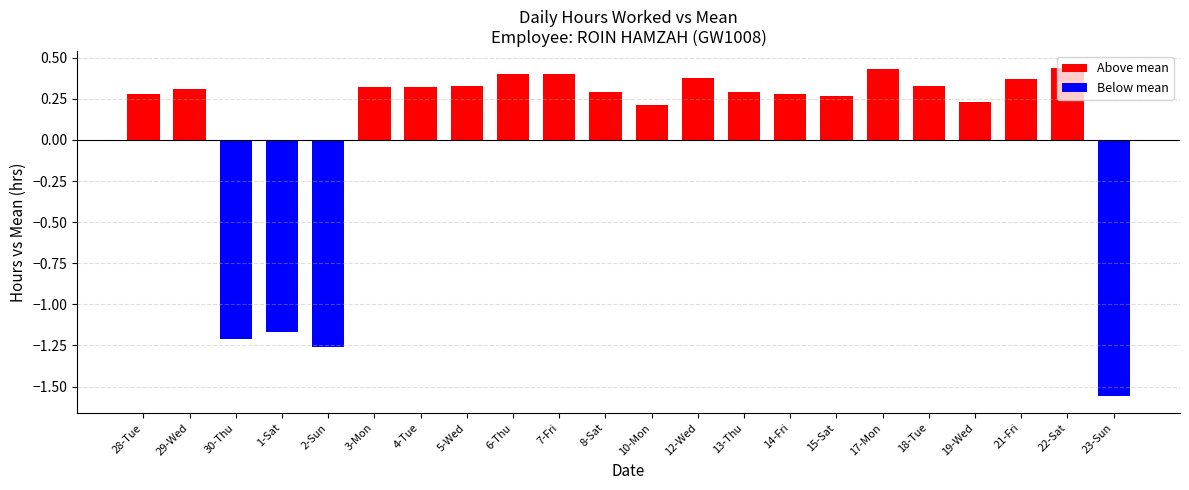

Is it true that the value at 5-Wed is 0.5?

False